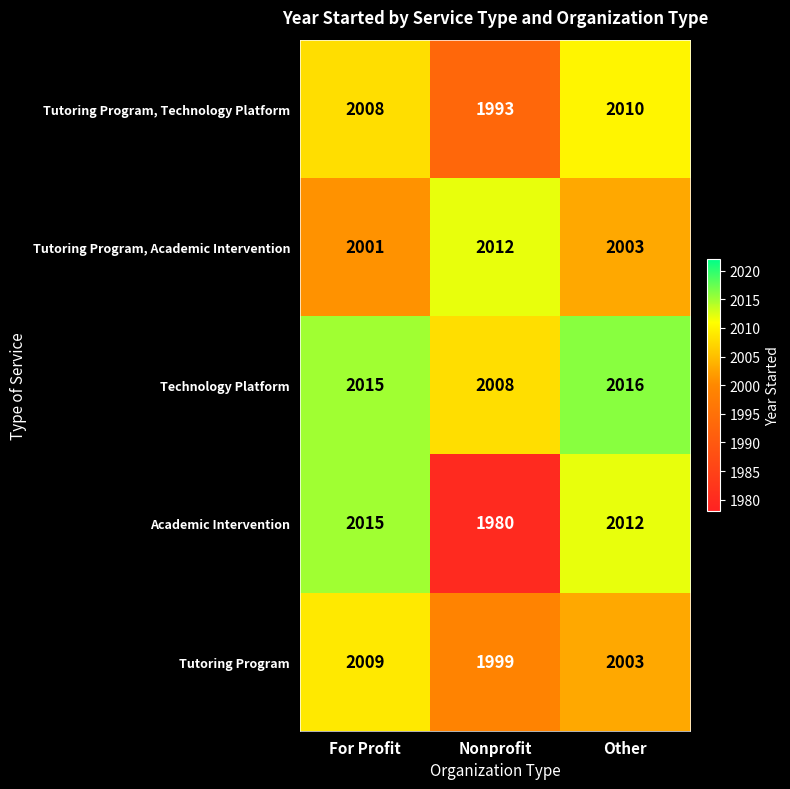

What value does the Technology Platform series have at Other?

2016